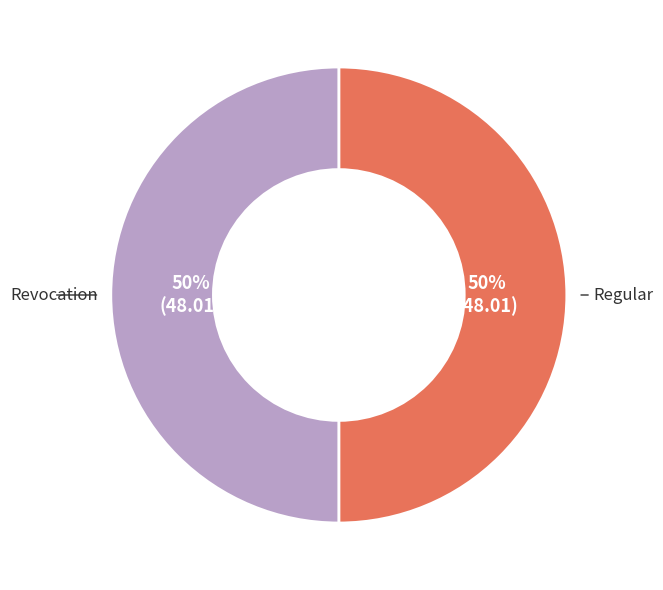

To the nearest percent, what is the average slice percentage?

50%